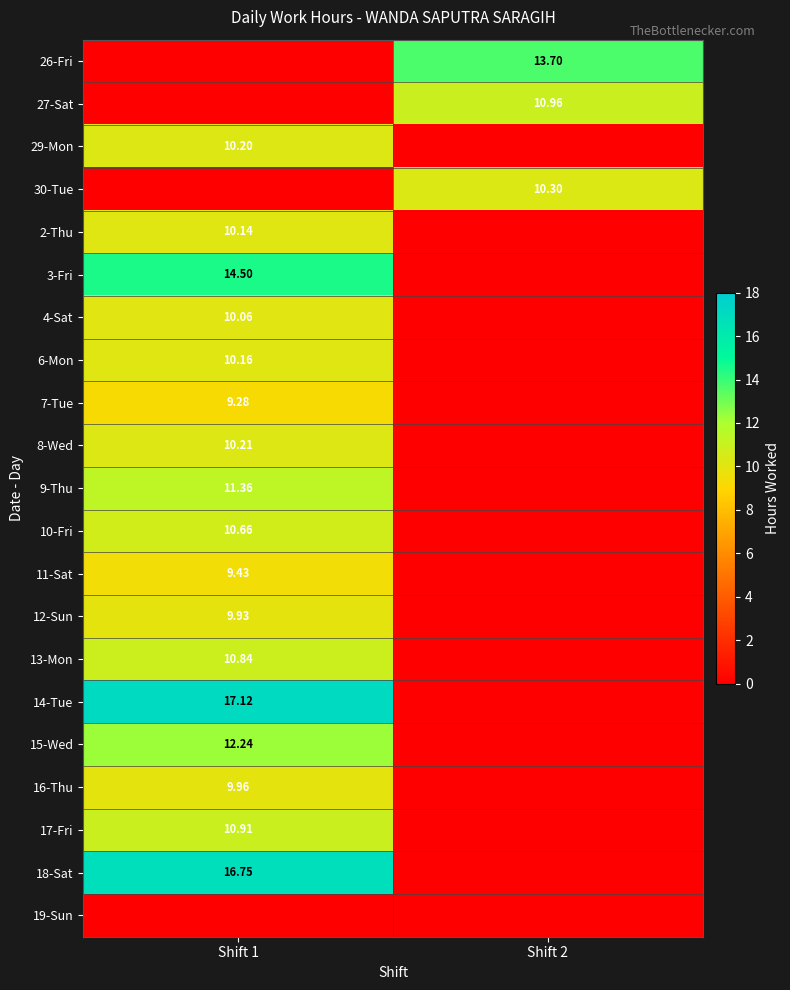

Is the value of 11-Sat at Shift 1 greater than the value of 6-Mon at Shift 1?

No